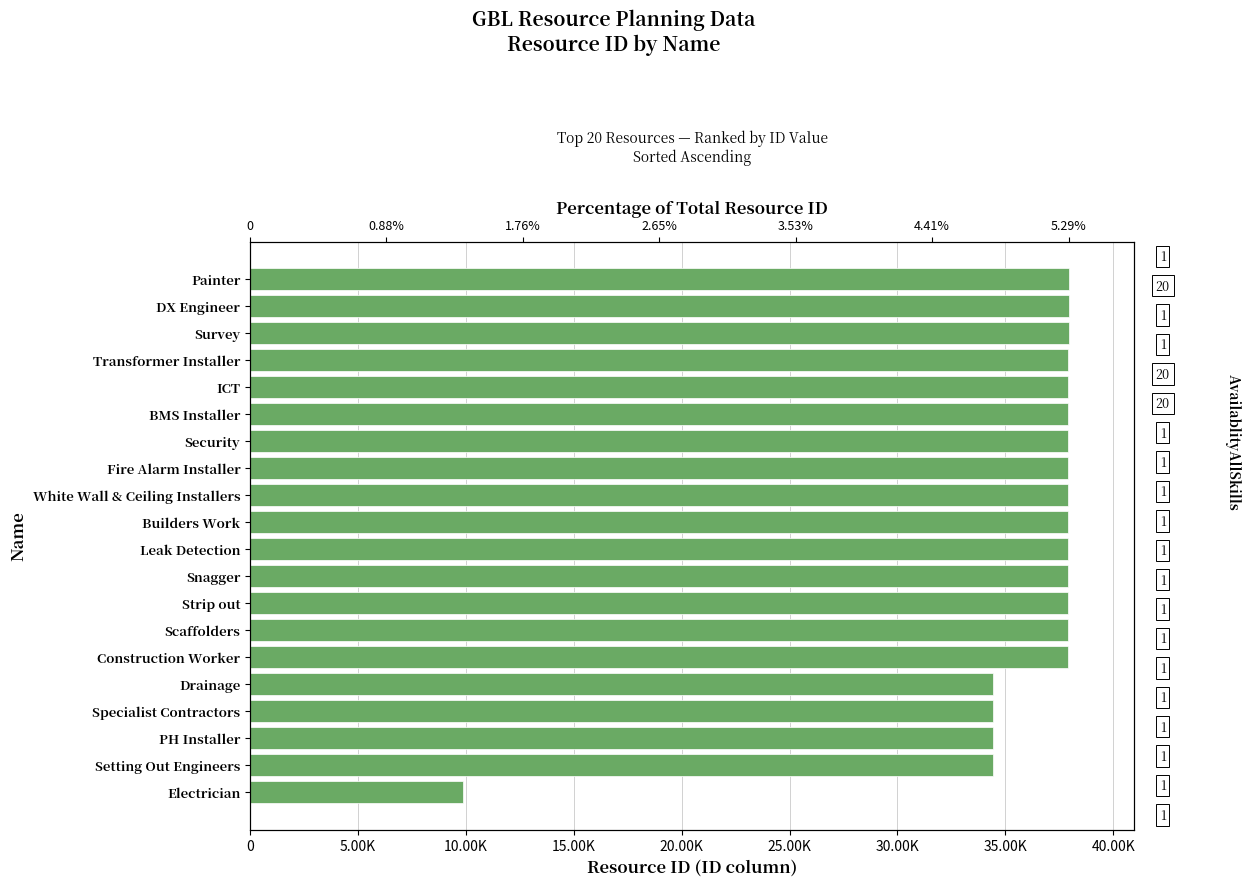

What position from the left is 15?

16